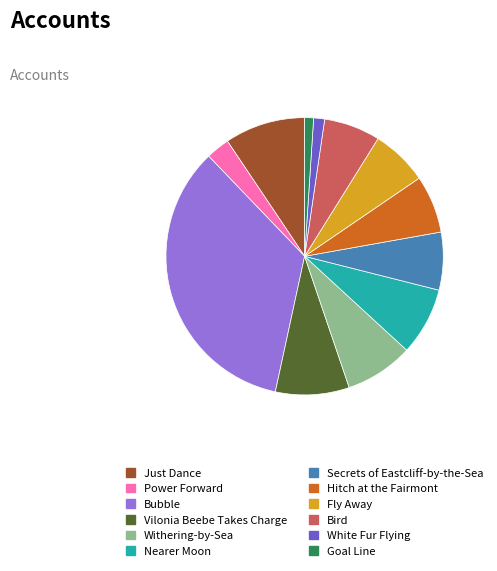

What is the largest slice in the pie chart?

Bubble